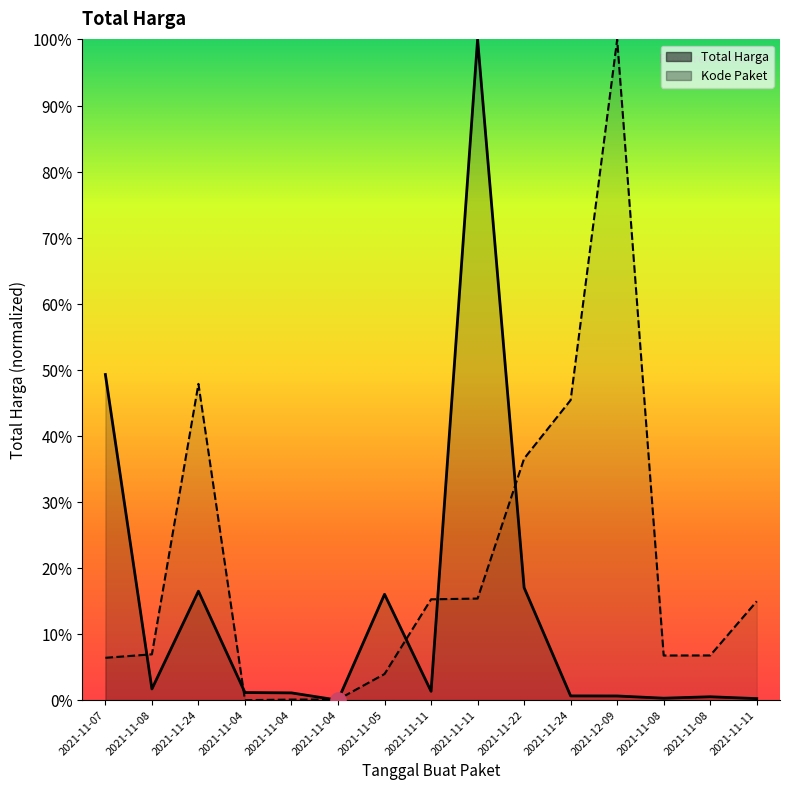

Which series contains the highest Y value?

Total Harga